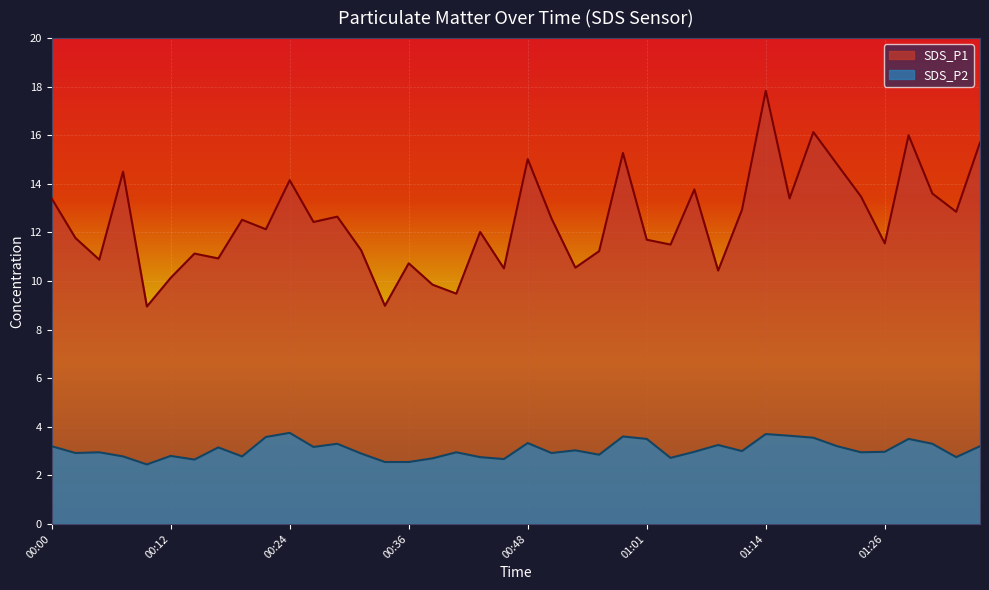

How many values in the SDS_P1 series are below 12?

18